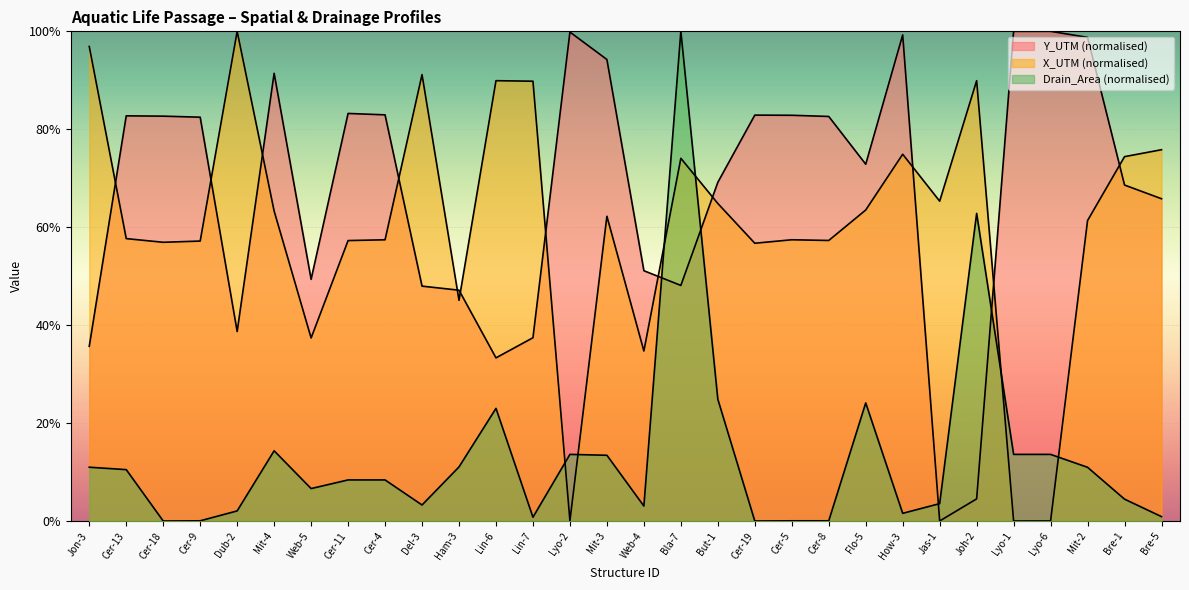

At which label does Y_UTM reach its peak?

Lyo-1